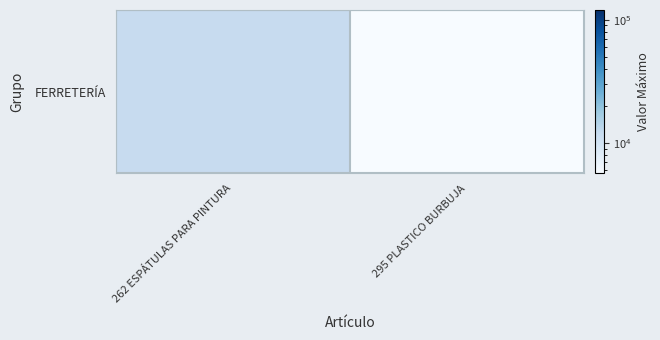

Reading left to right, extract all data points from this chart.

11975	5672